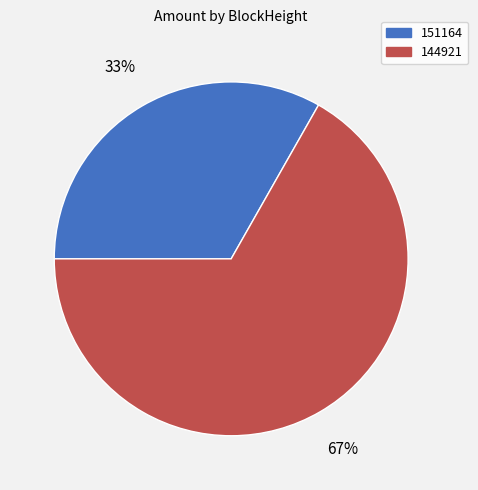

Combined, do 151164 and 144921 account for over 50%?

Yes